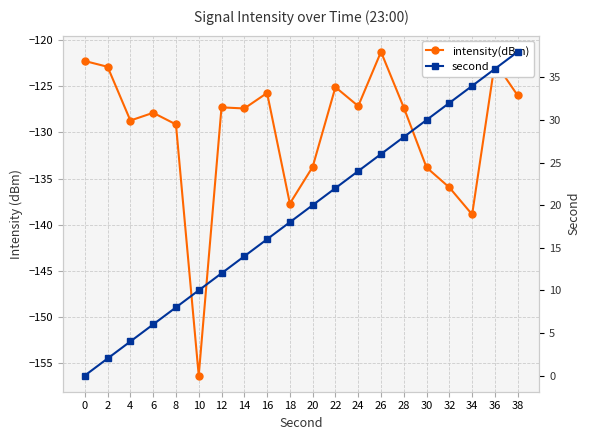

What is the sum of the intensity(dBm) values at 34 and 22?

-264.0